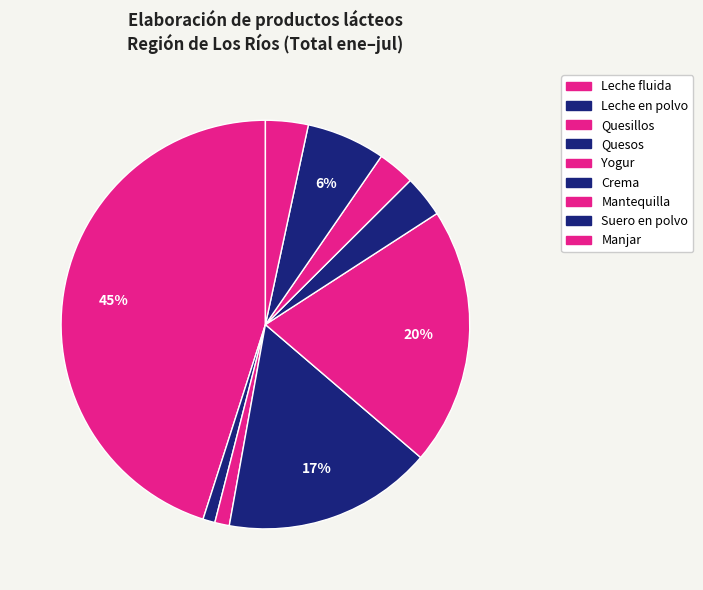

How many slices are in this pie chart?

9